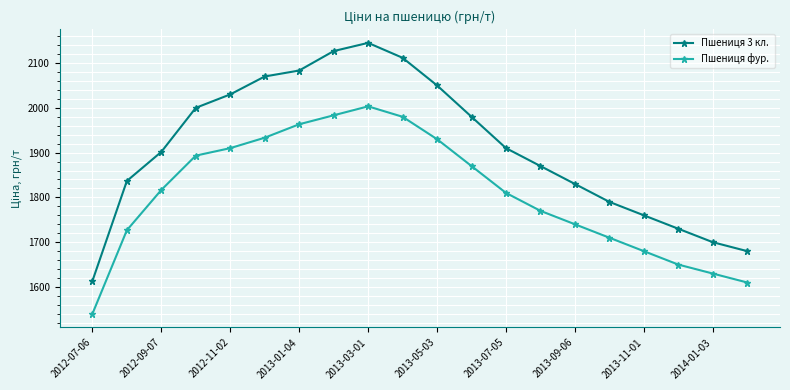

What is the smallest value displayed?

1540.0